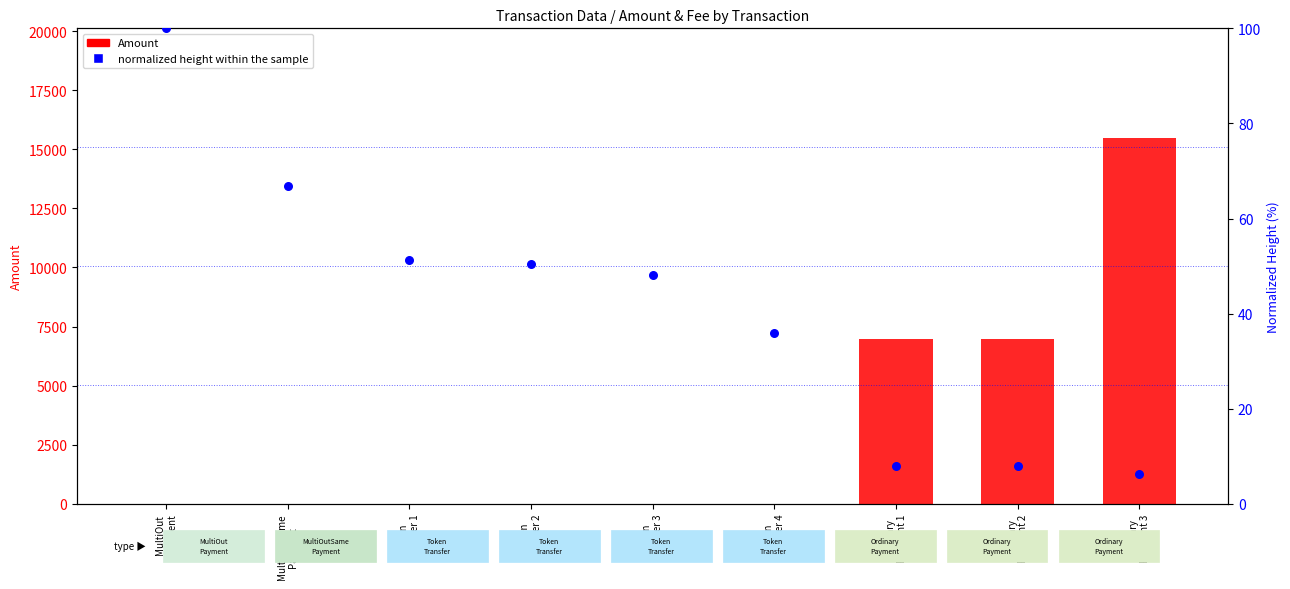

Which series has the largest Y range (max minus min)?

Amount